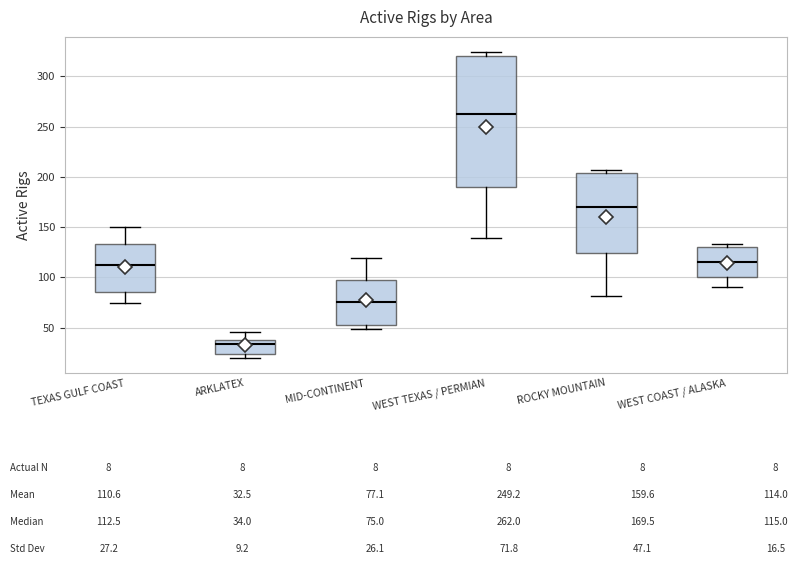

Which box is the tallest, from its lower edge to its upper edge?

WEST TEXAS / PERMIAN